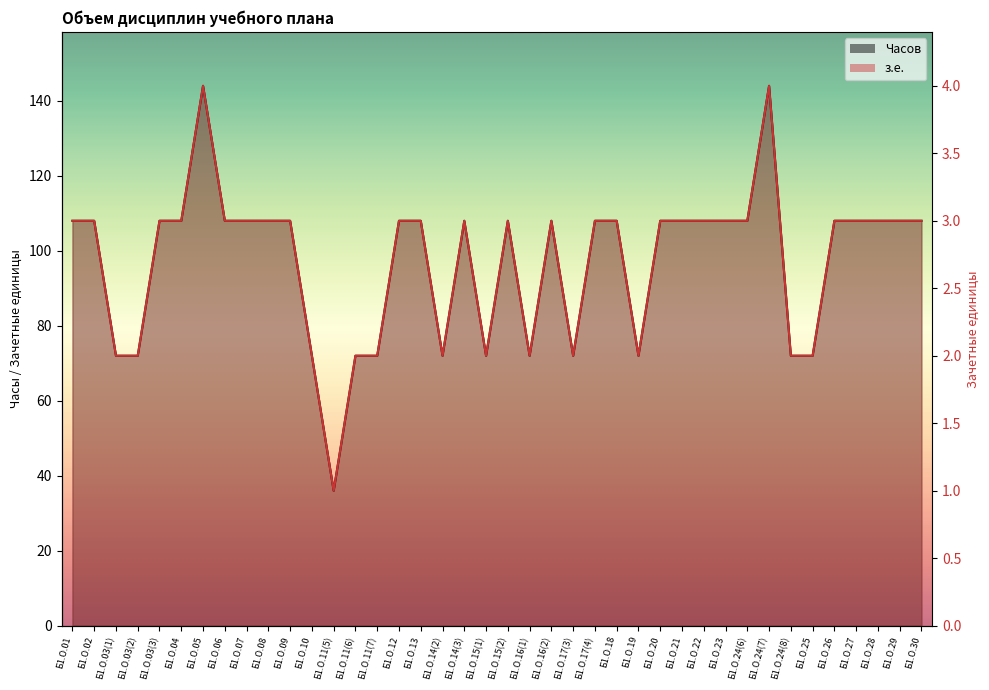

What value does the Часов series have at Б1.О.05, to the nearest 5?

145